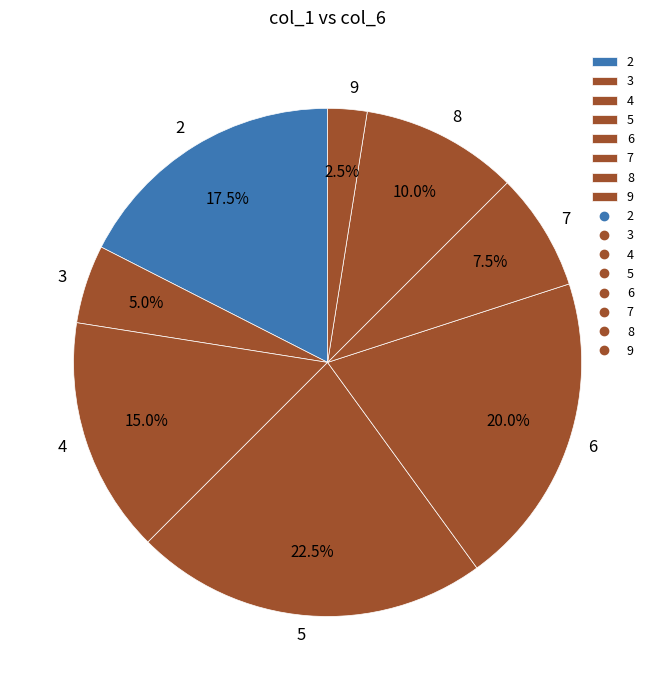

What portion of the pie excludes 9?

97.5%